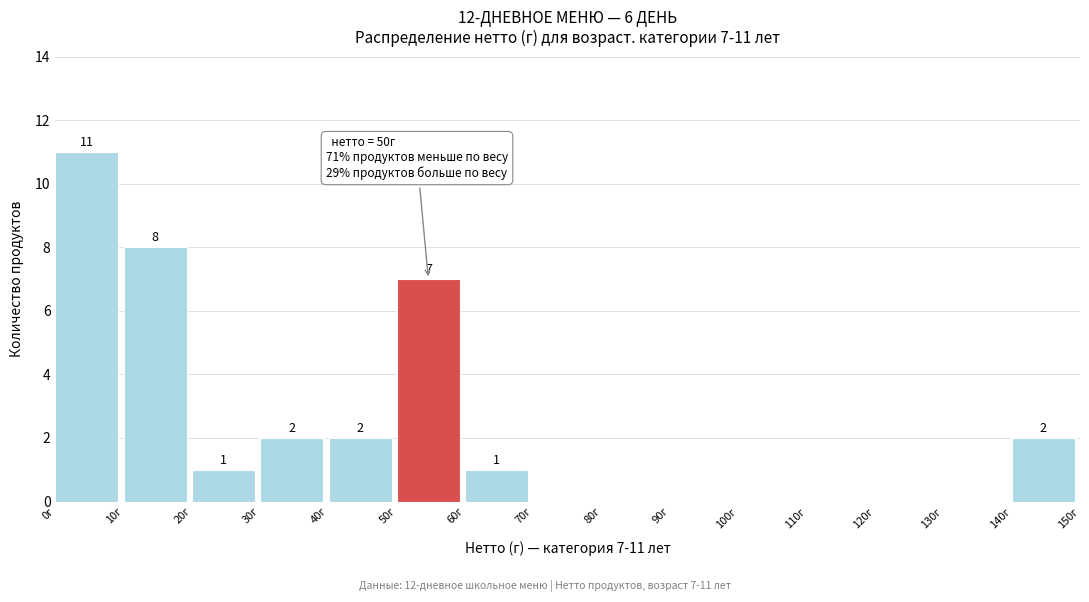

Which range on the x-axis has the tallest bar?

0 to 10